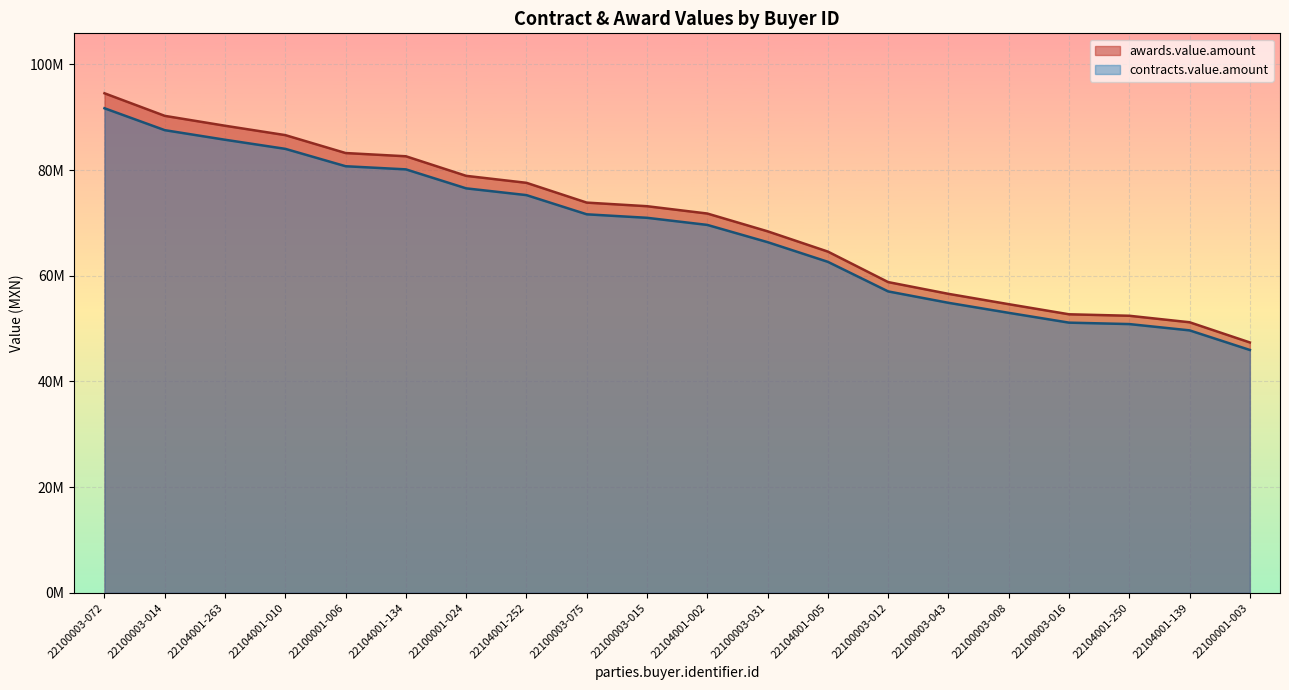

What is the greatest value displayed?

94528978.5